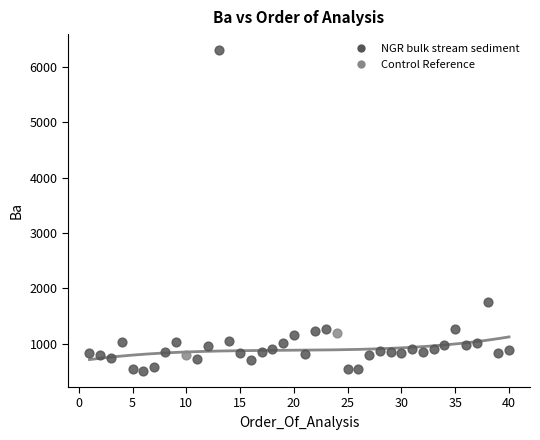

What are all the series names shown in the legend?

NGR bulk stream sediment, Control Reference